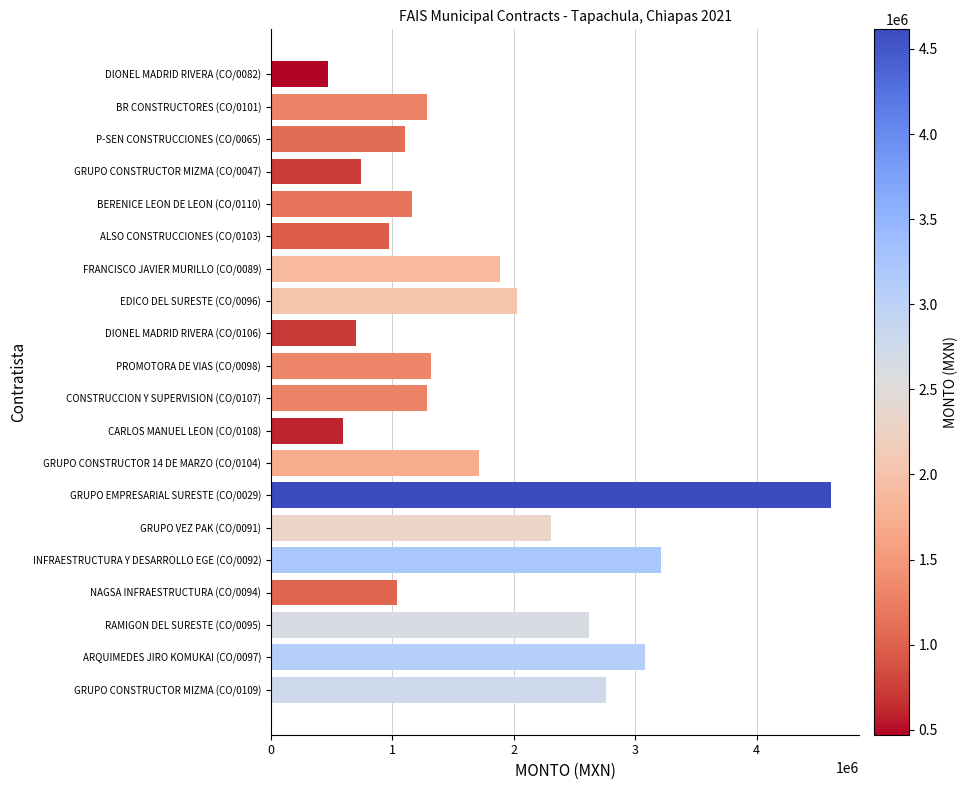

Are the bars grouped side by side (vs. stacked)?

No